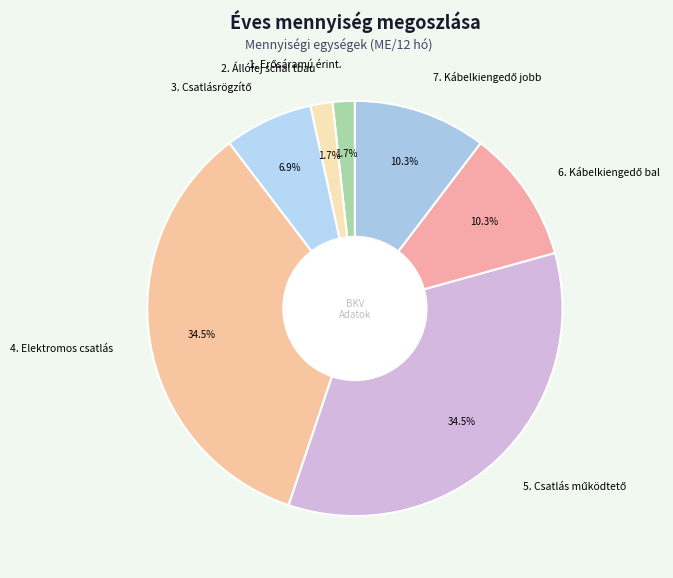

Does any single category account for the majority?

No